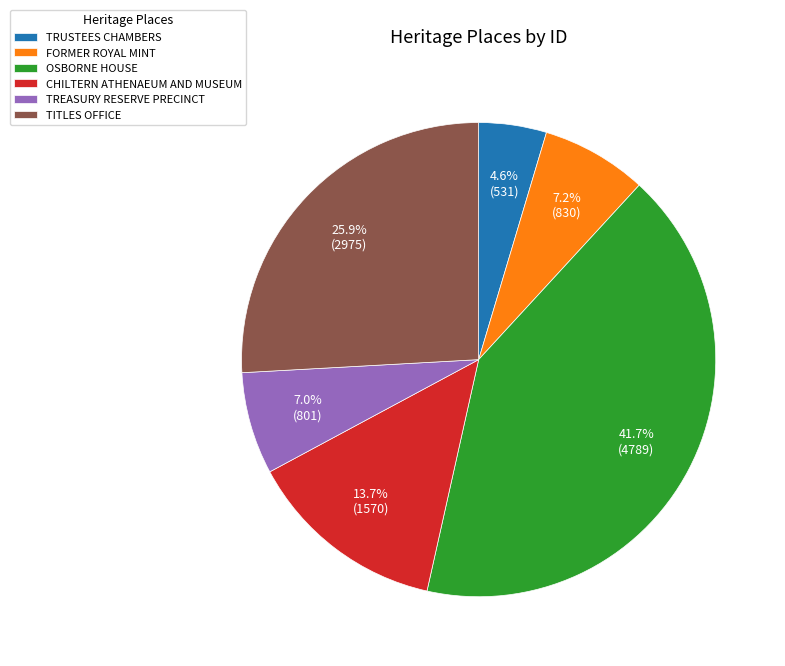

How many slices are in this pie chart?

6